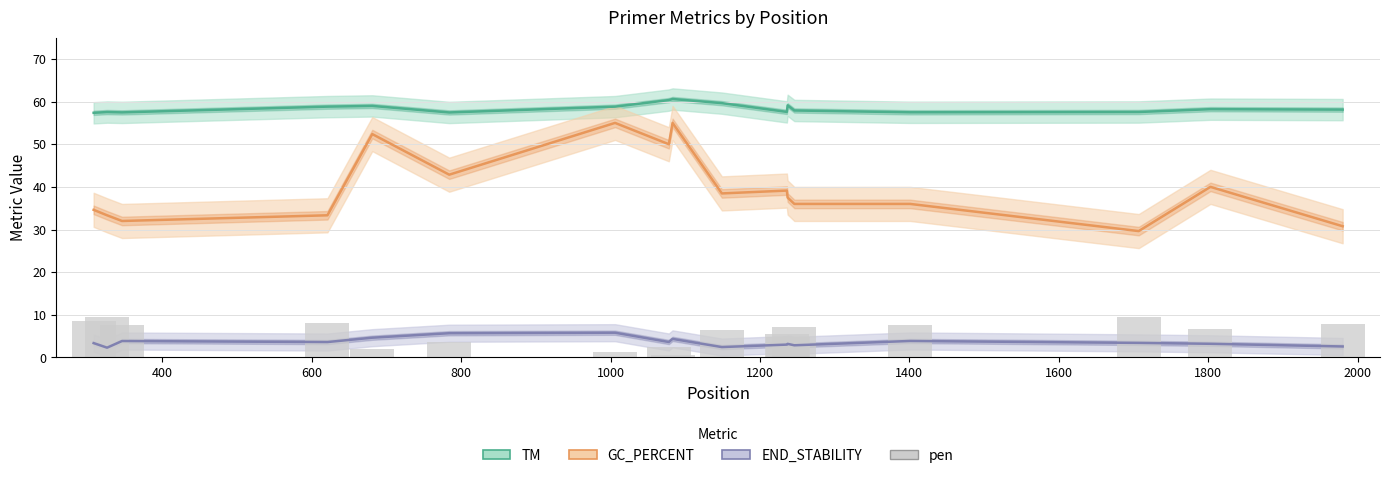

What is the difference between the highest and lowest values at 1200?

53.9